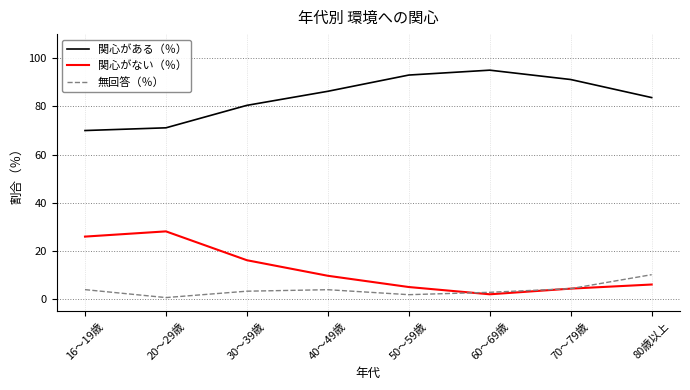

The 関心がある（％） series shows 139.9 at 40～49歳. True or false?

False